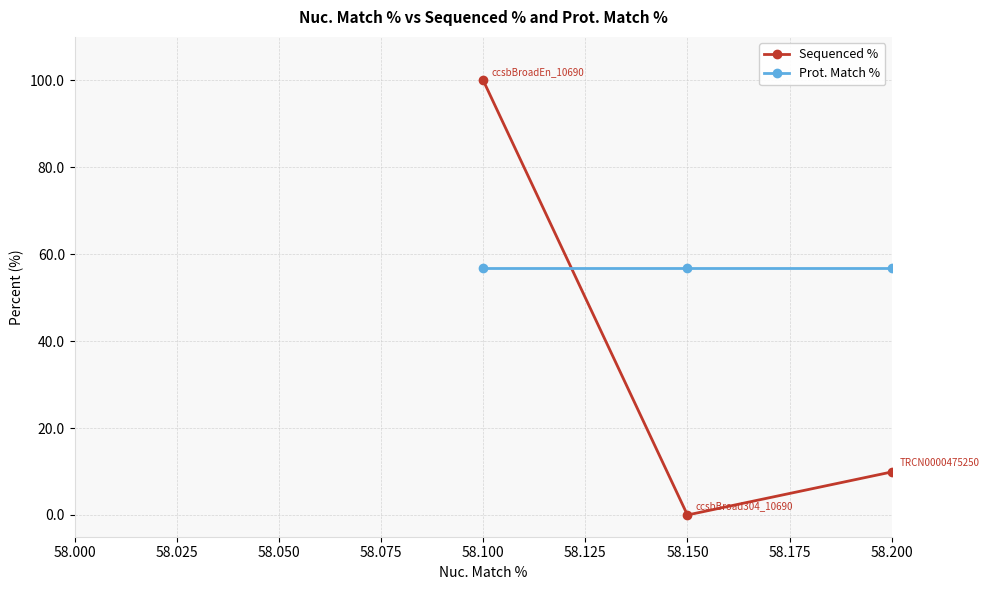

Rank the categories by Sequenced % value from lowest to highest.

58.150, 58.200, 58.100